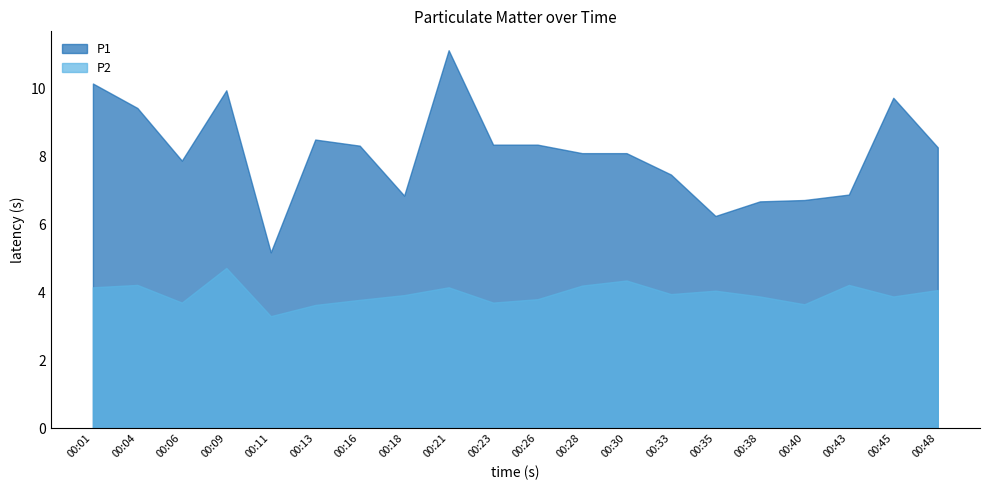

Does the chart display data point markers on the line(s)?

No